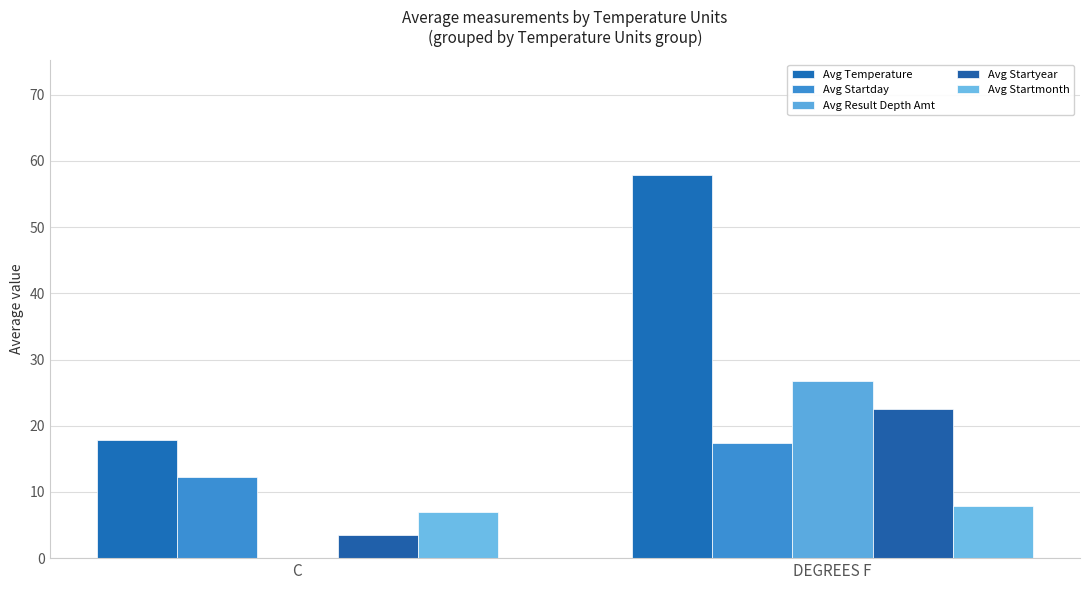

True or false: Avg Startmonth has a value of 9.2 at C.

False